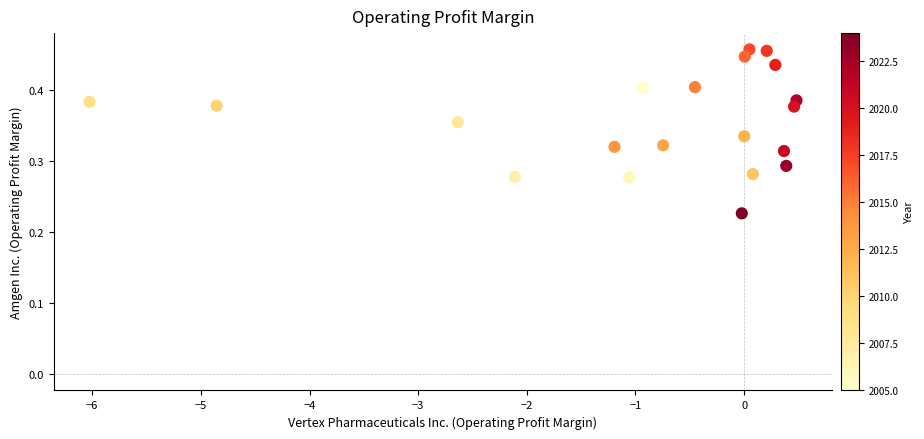

What is the range of X values (max minus min)?

6.5